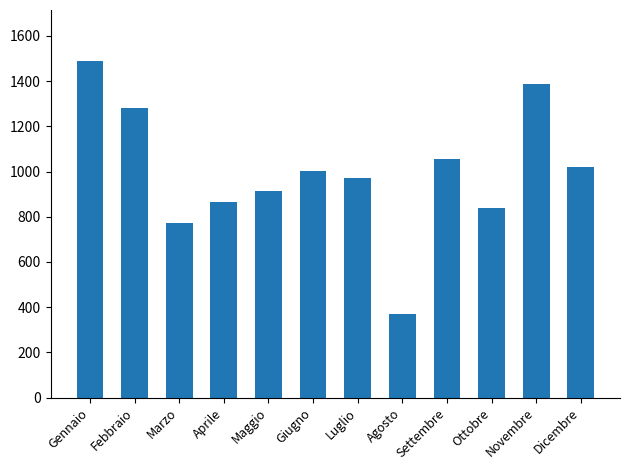

What is the difference between the maximum and minimum values?

1119.2